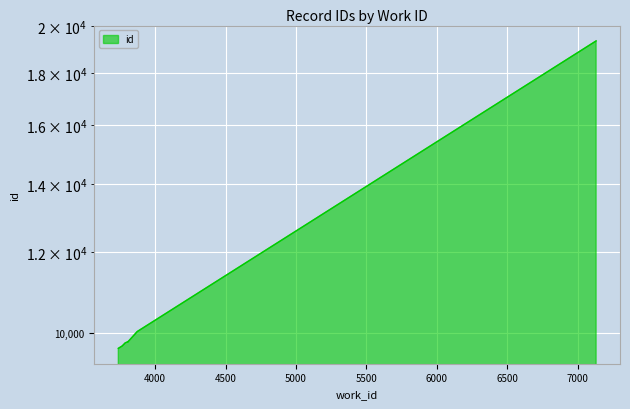

Between 3738 and 3807, which is larger?

3807